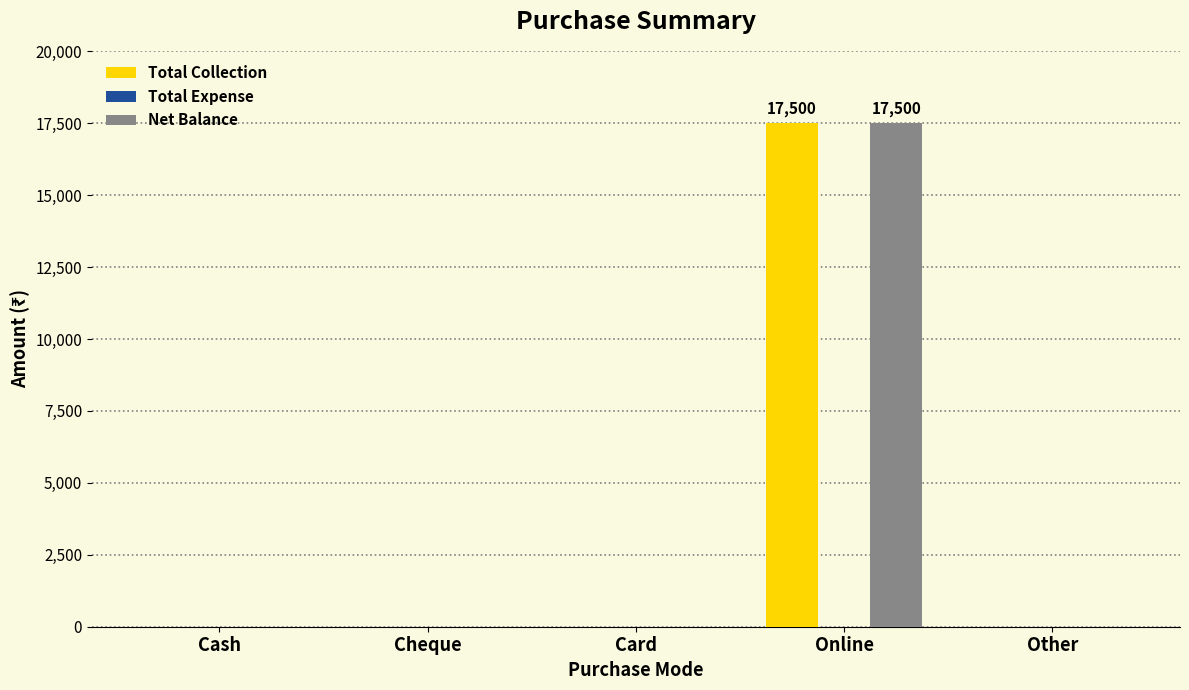

What is the sum of all Net Balance values?

17500